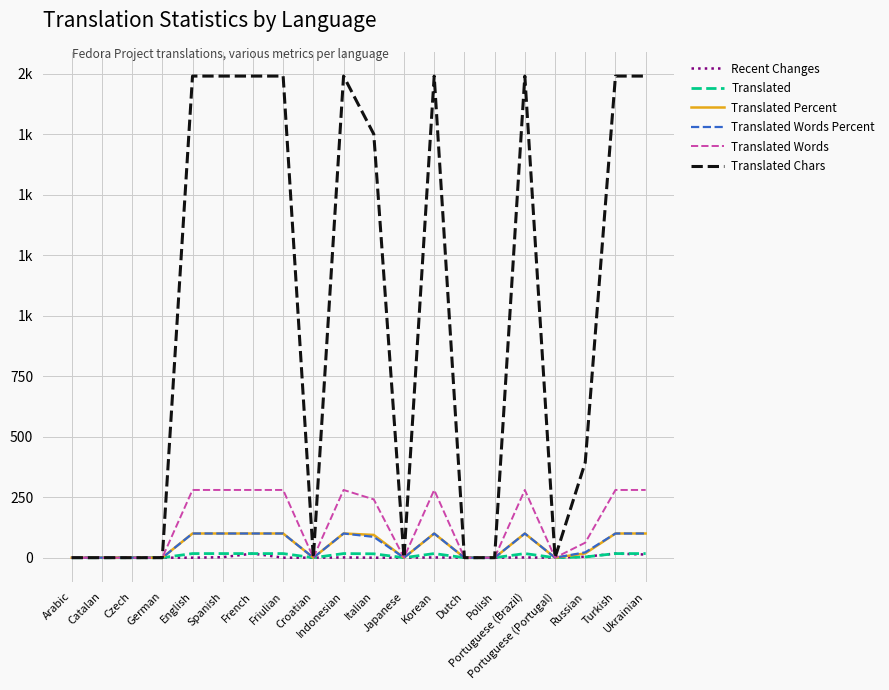

What position from the right is Czech?

18